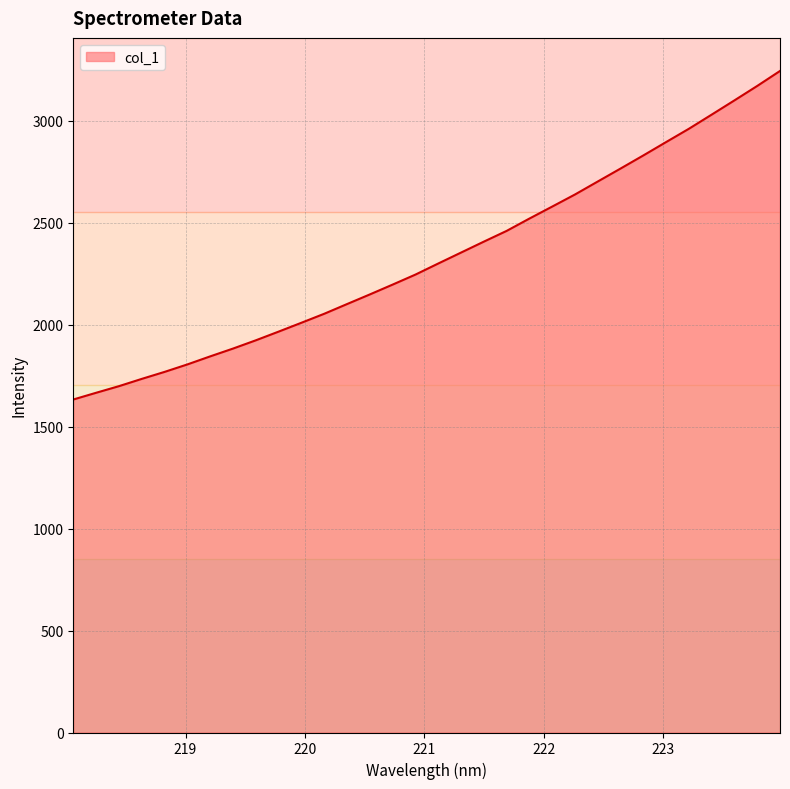

What is the maximum value shown in the chart?

3245.2